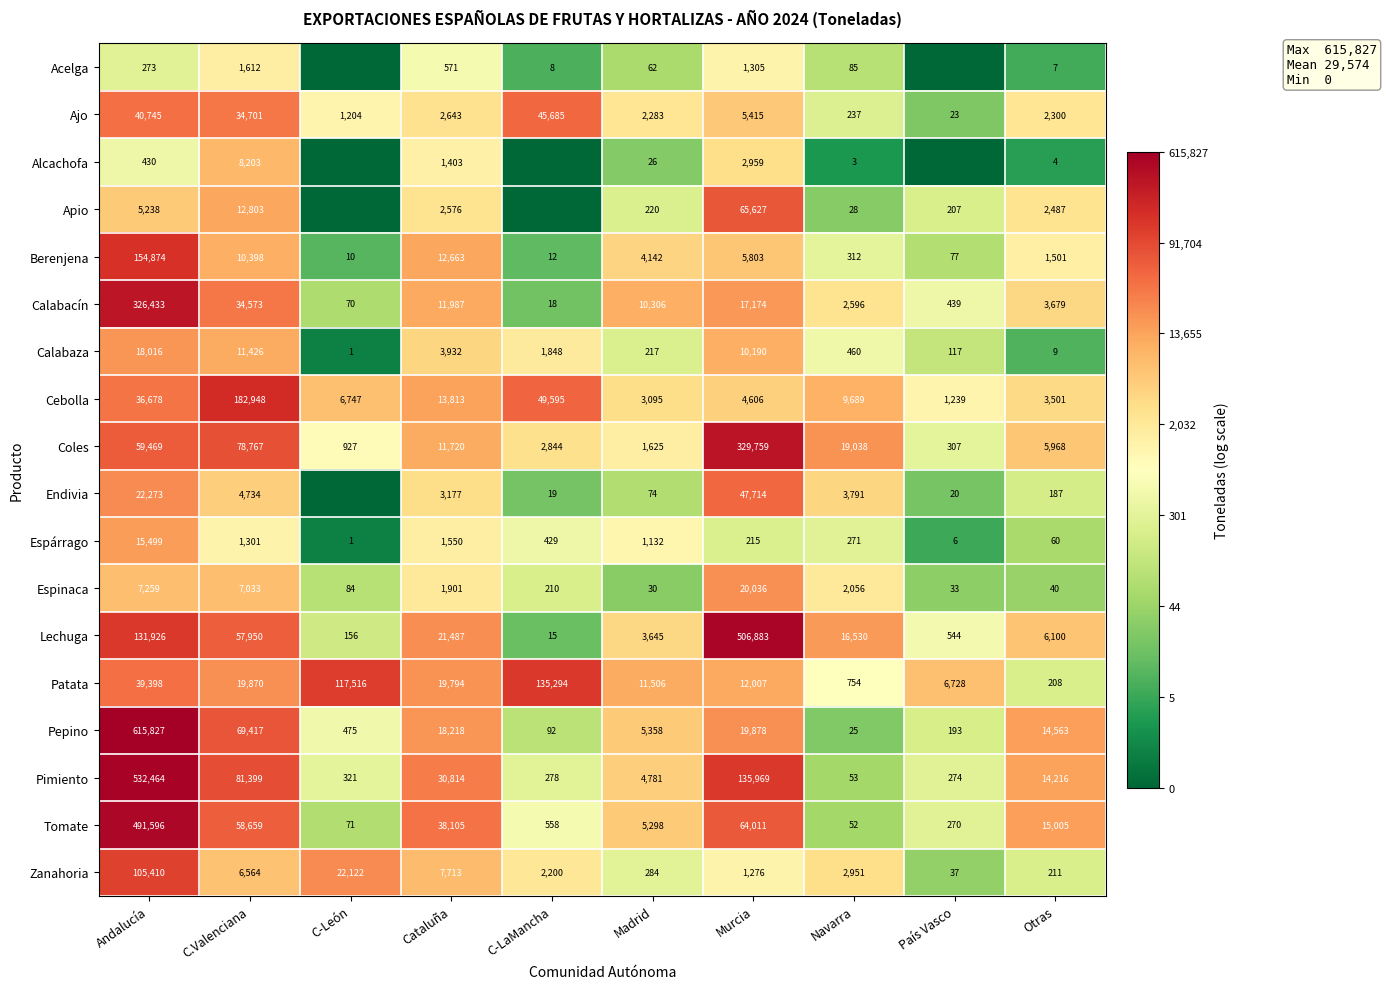

What is the approximate value of Calabacín at Cataluña, to the nearest 100?

12000